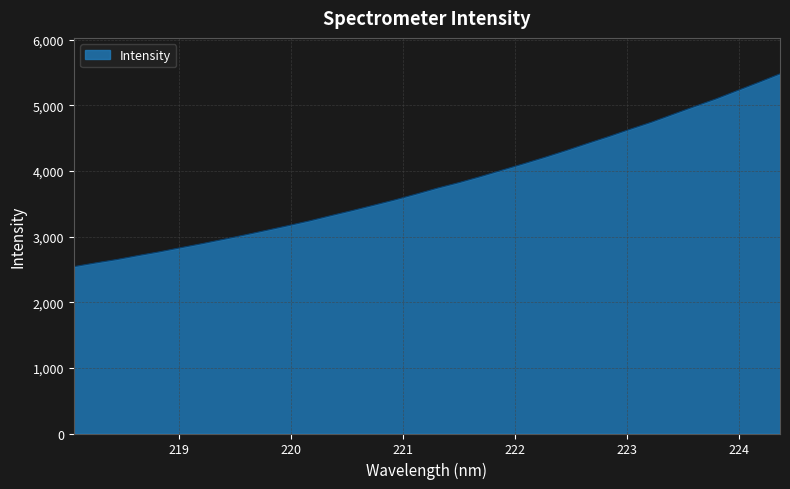

What is the maximum value shown in the chart?

5479.7